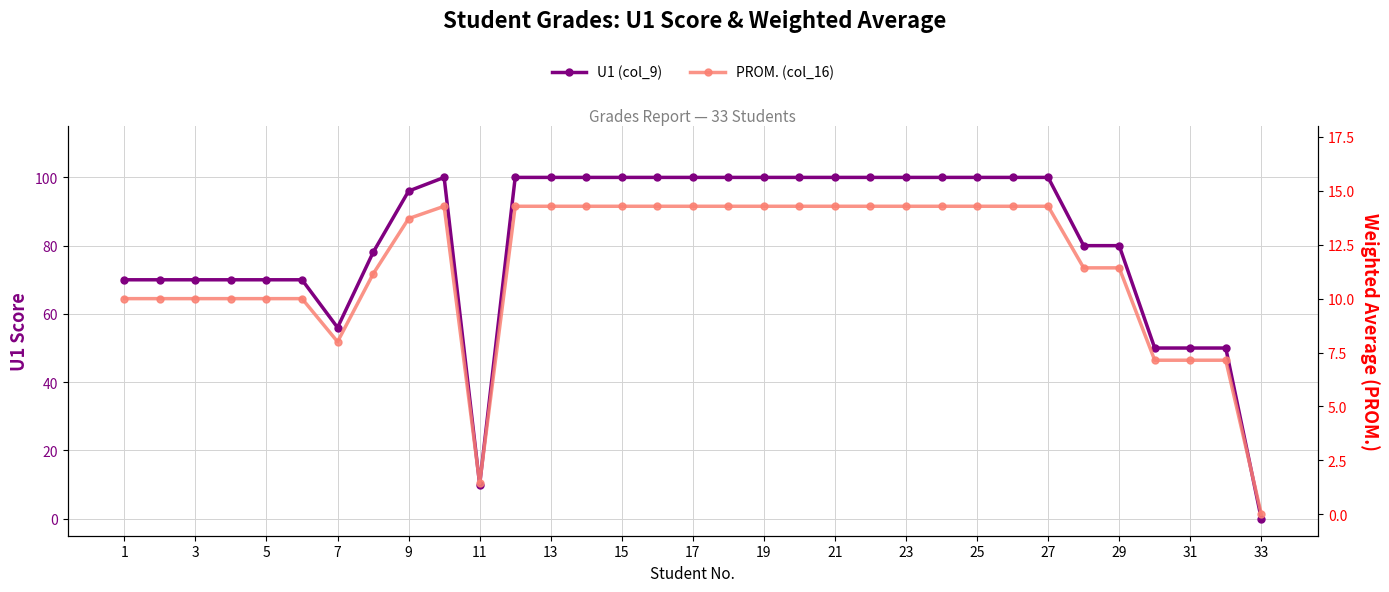

What is the sum of all U1 (col_9) values?

2670.0